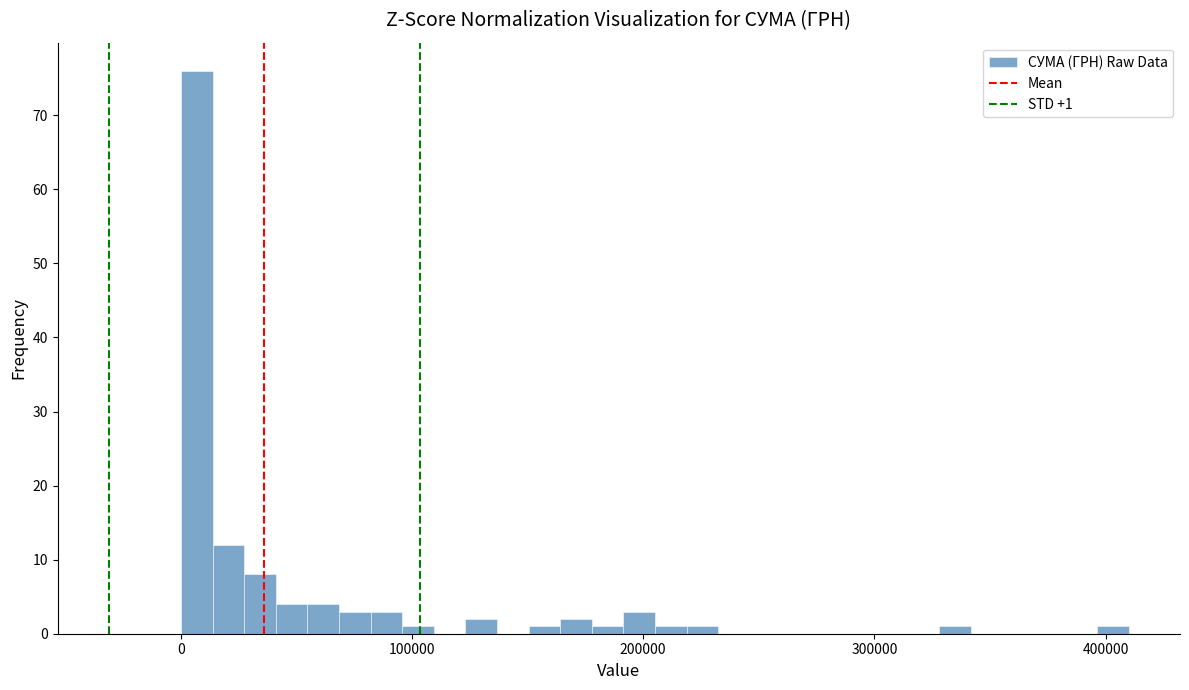

Read against the x-axis, roughly where is the centre of the tallest bar?

10000